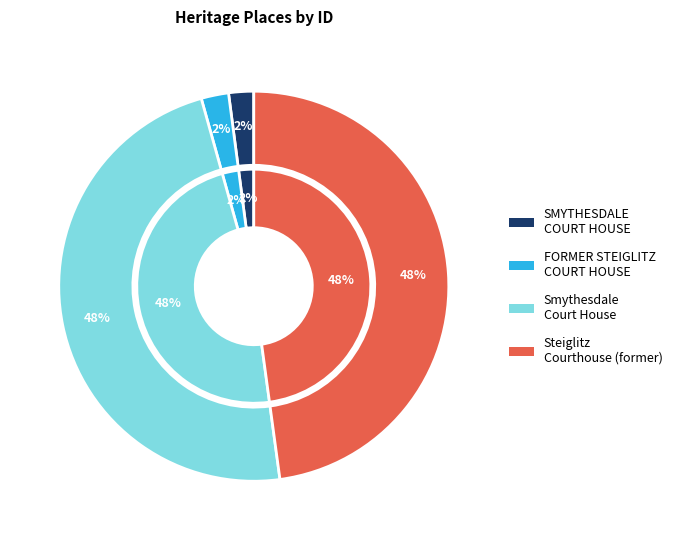

How many segments does this pie chart have?

4